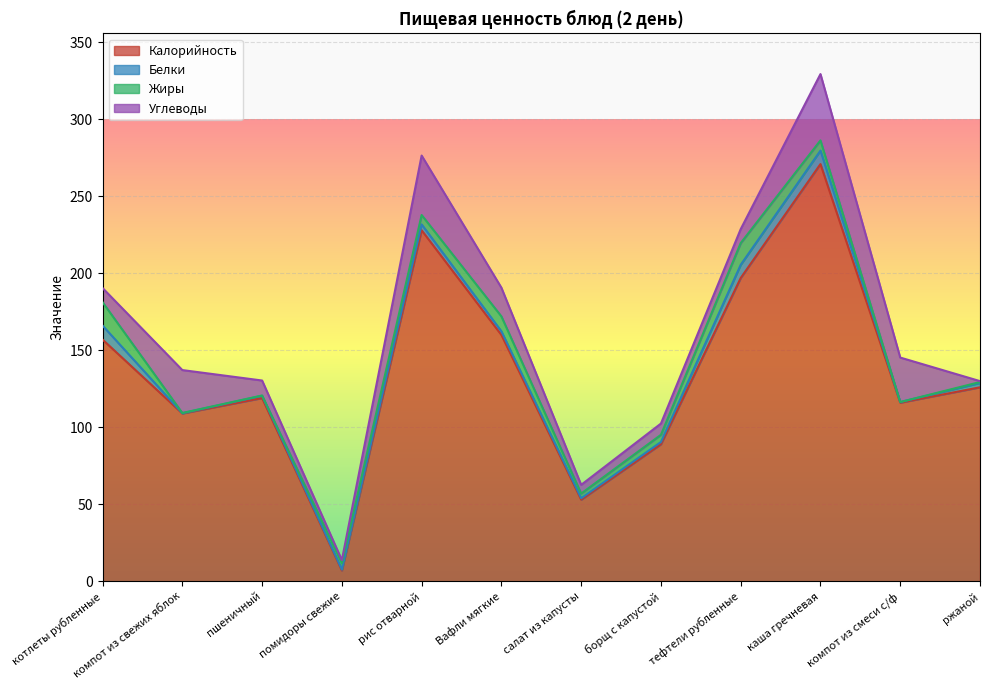

Which series has the widest spread of values?

Калорийность